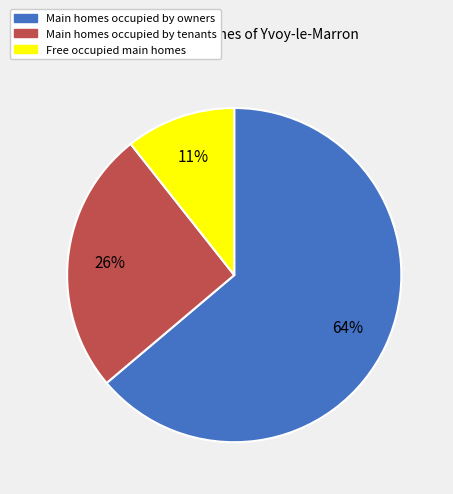

Is the sum of Main homes occupied by owners and Free occupied main homes greater than half?

Yes